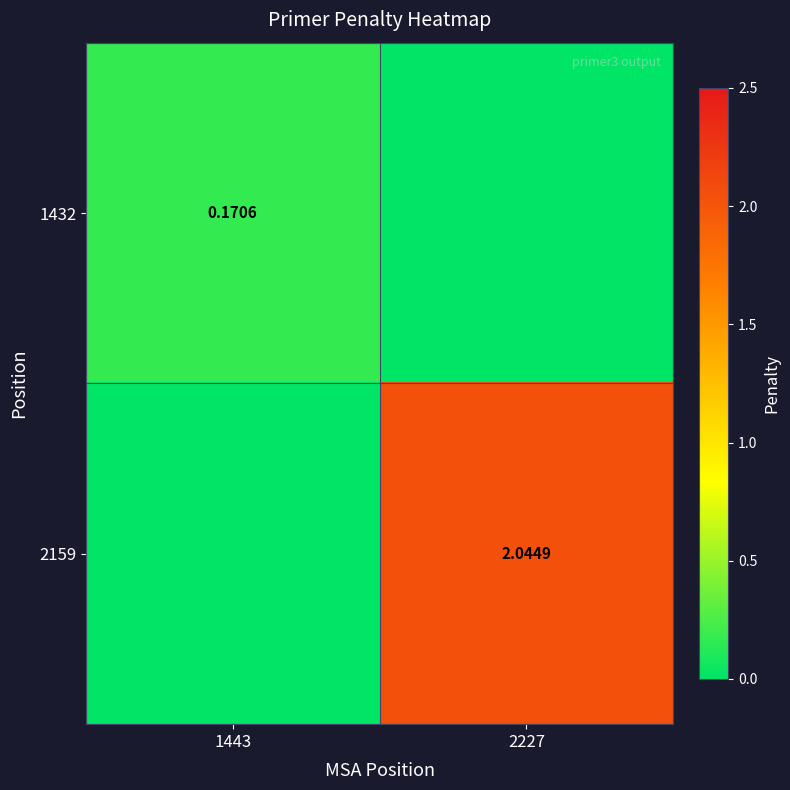

Which label corresponds to the smallest value in the chart?

2227